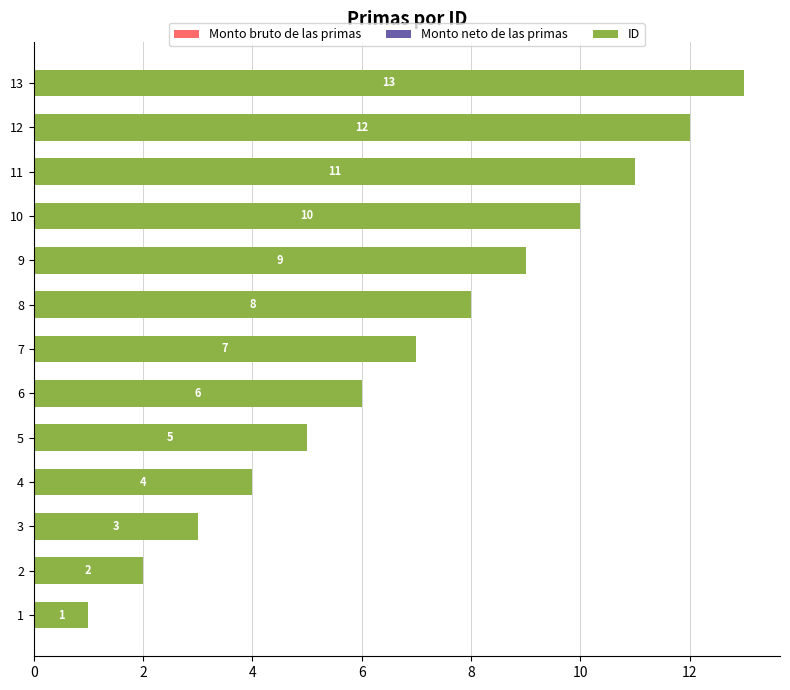

How many data points does each series have?

13